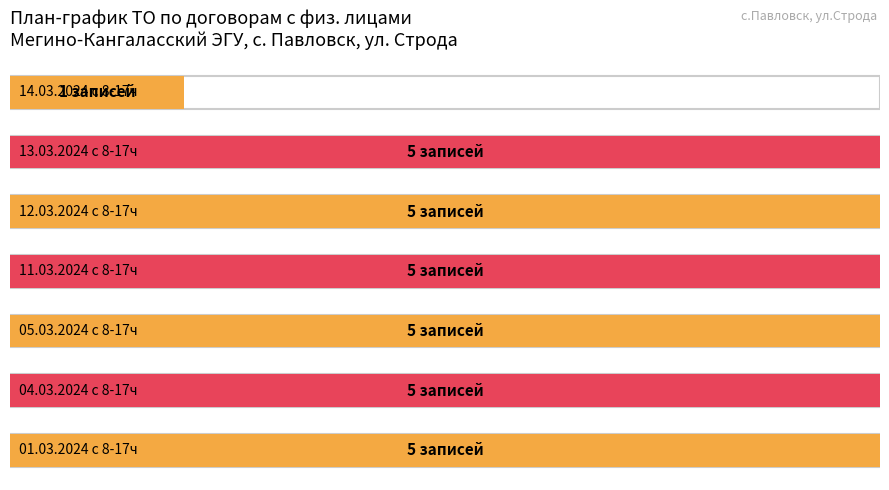

The chart shows a value of 5 at 2. True or false?

True